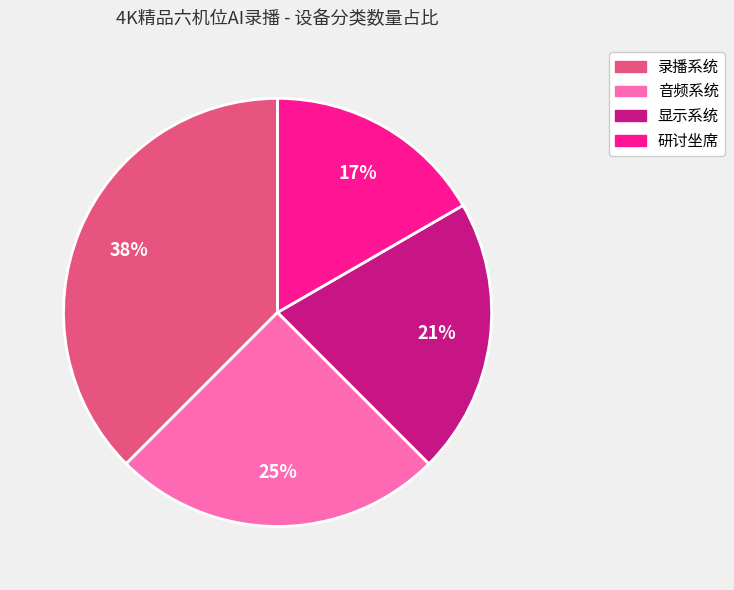

Count the number of slices in the pie.

4